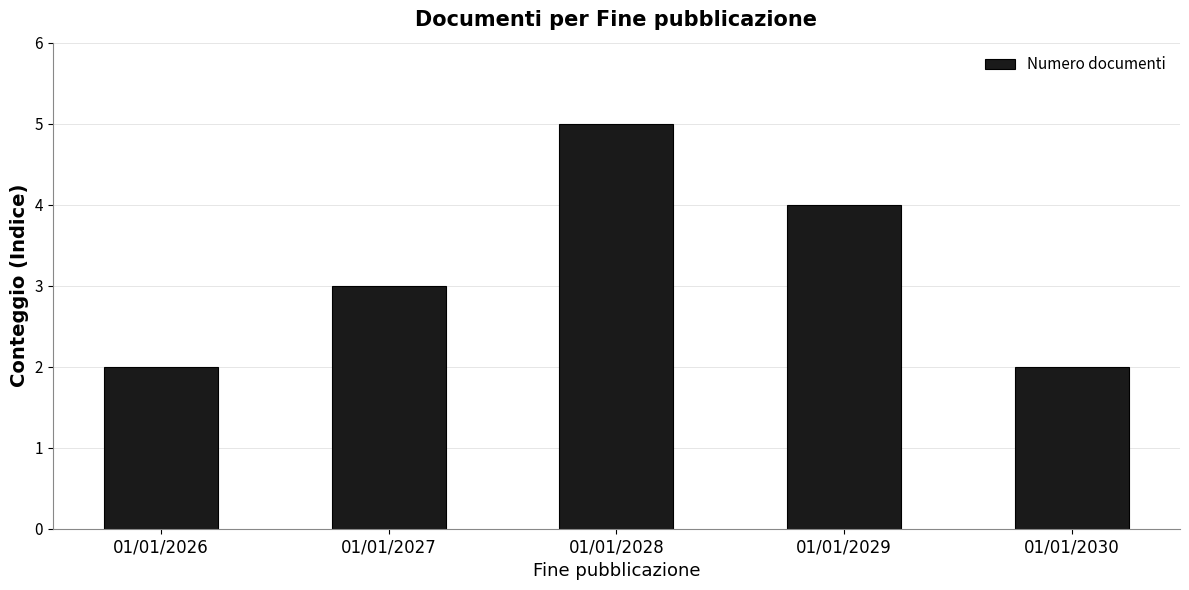

True or false: the data shows 3 at 01/01/2030.

False